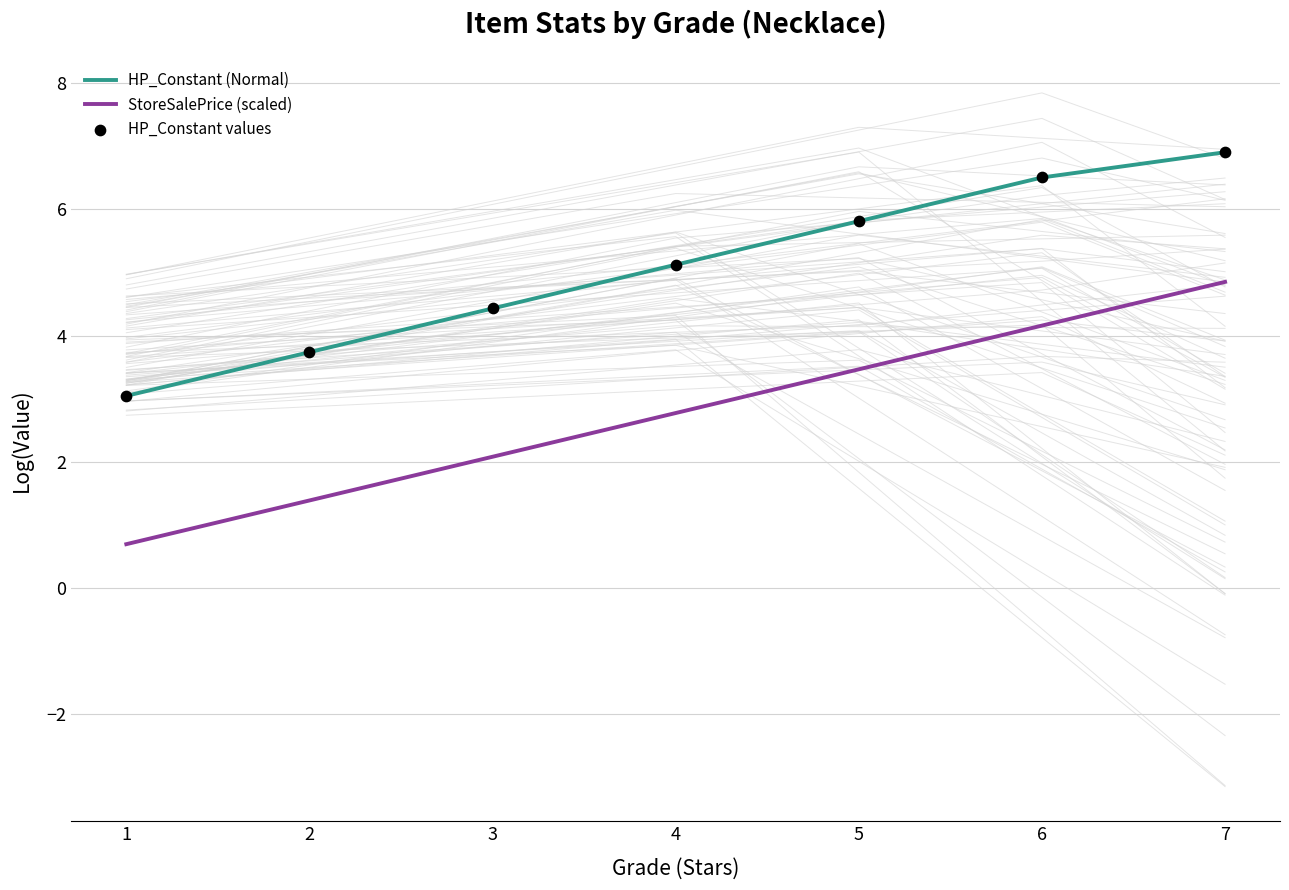

What is the total value across all series at 1?

6.8